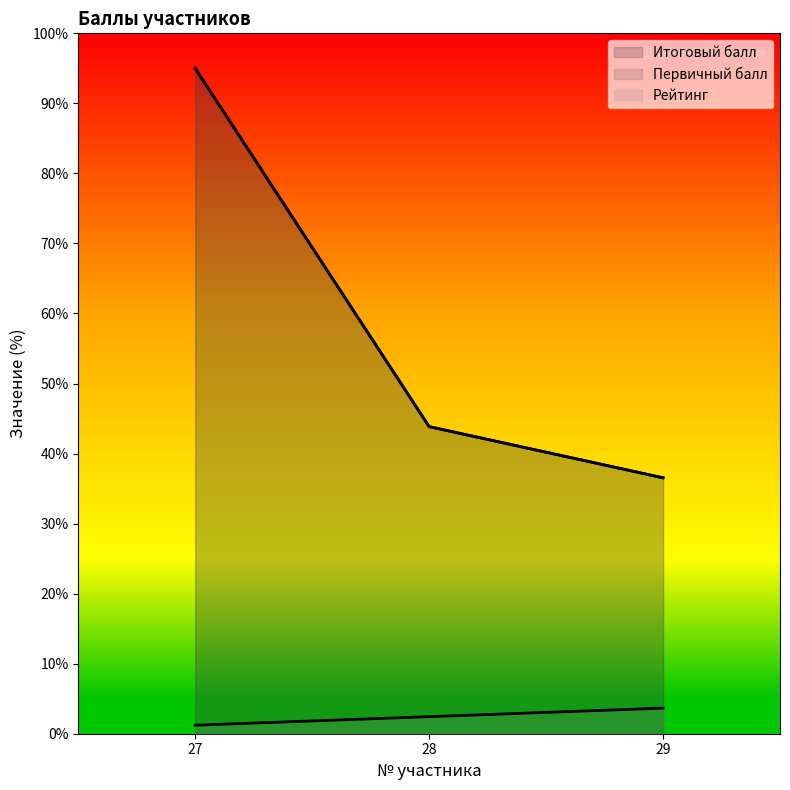

What is the maximum value shown in the chart?

95.0